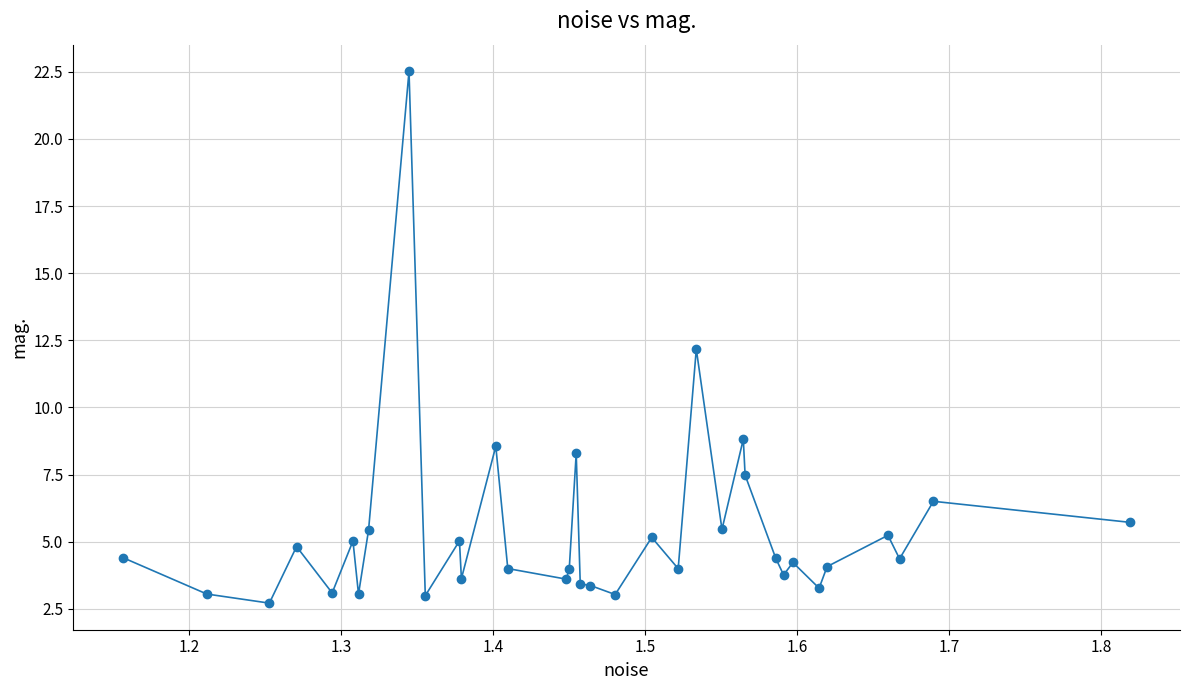

What is the average value?

5.4